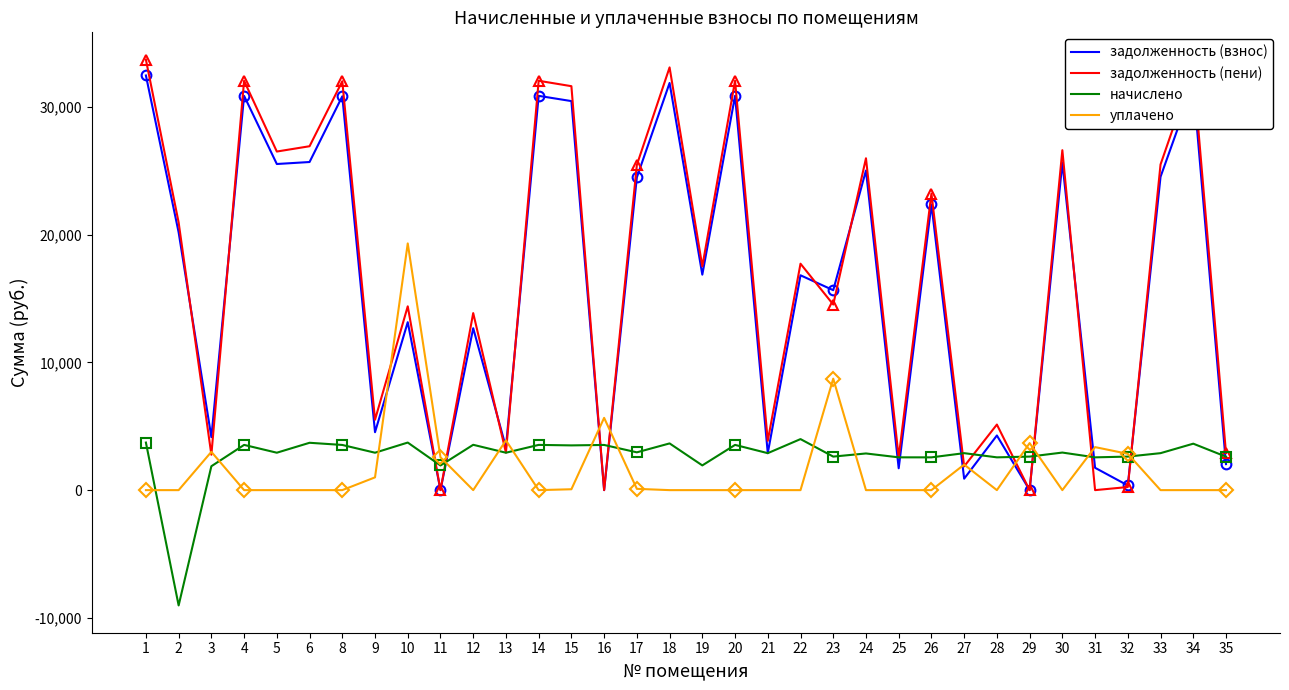

What is the value of the задолженность (взнос) point at the 3rd from the left?

4149.8